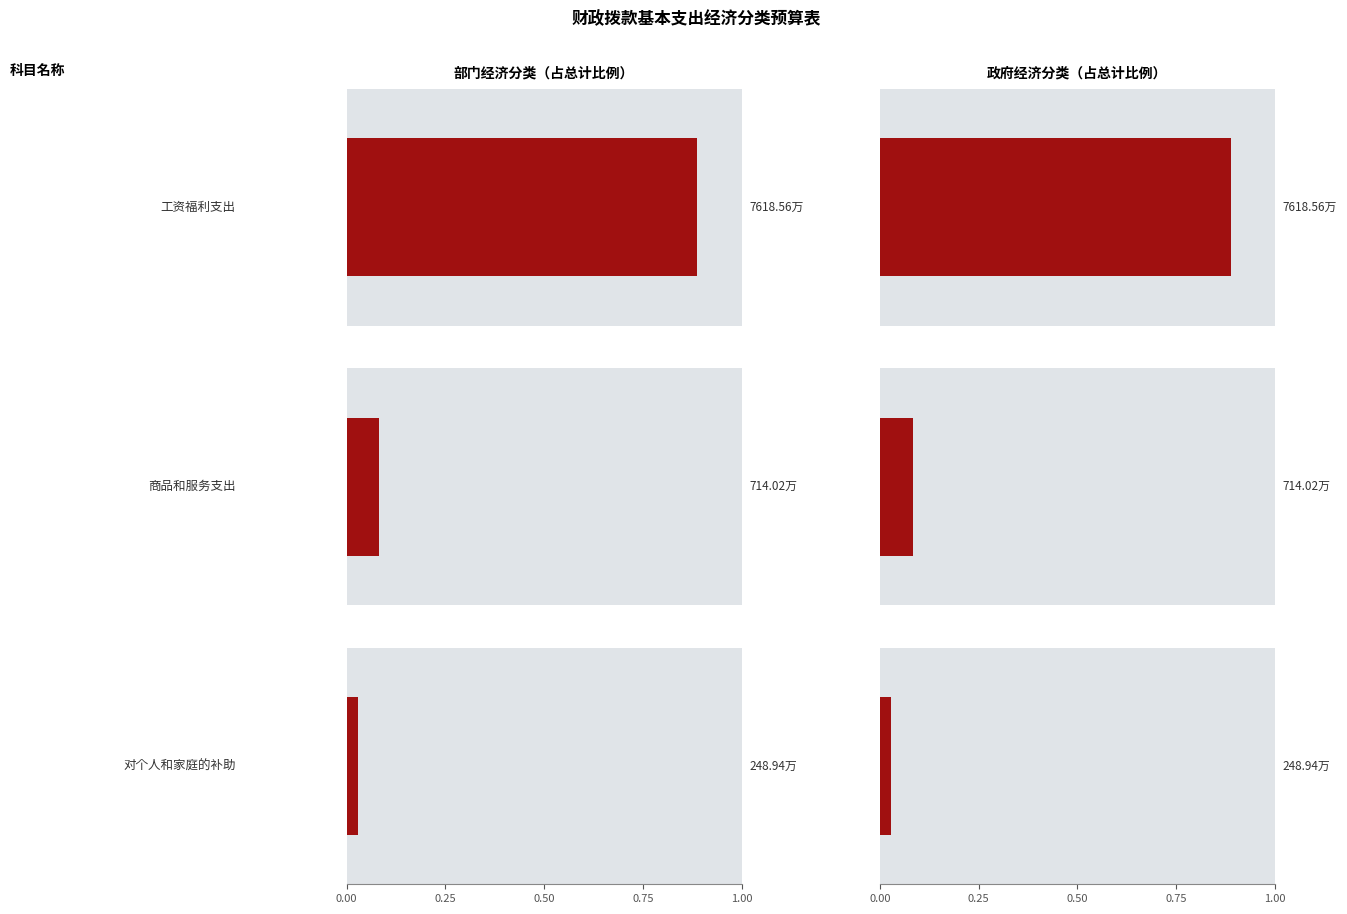

How many values in the 部门经济分类-一般公共预算 series are below 714?

1